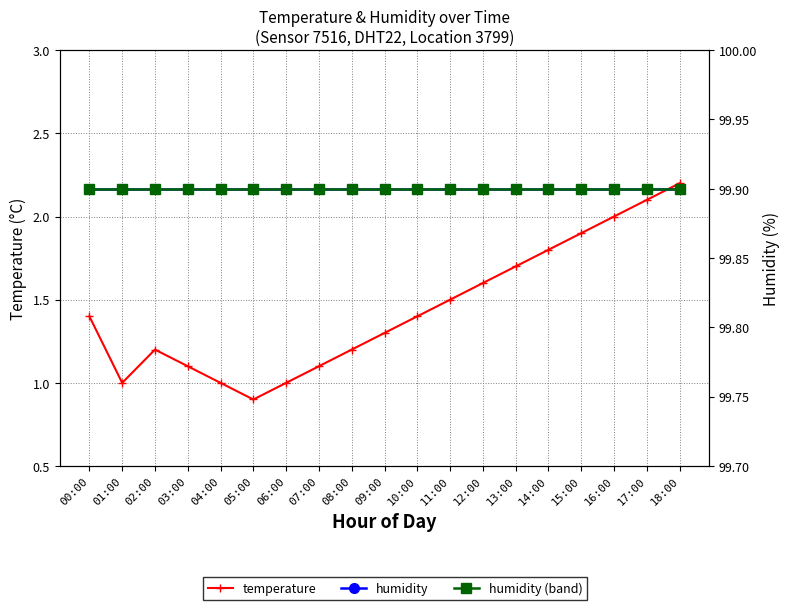

What is the total value across all series at 11:00?

201.3